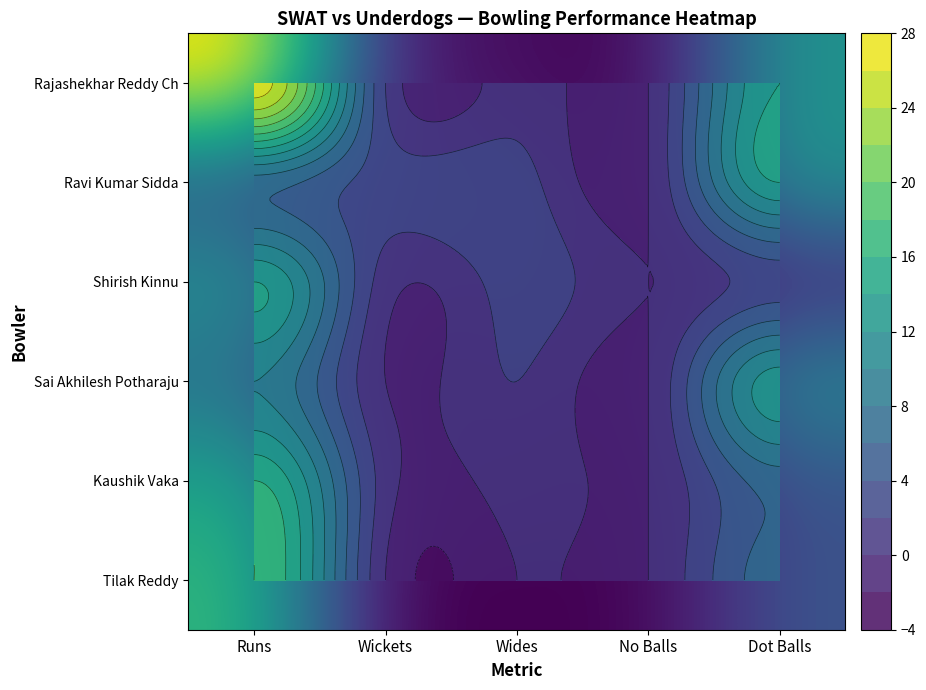

Is it true that Rajashekhar Reddy Ch equals 14 at Dot Balls?

True